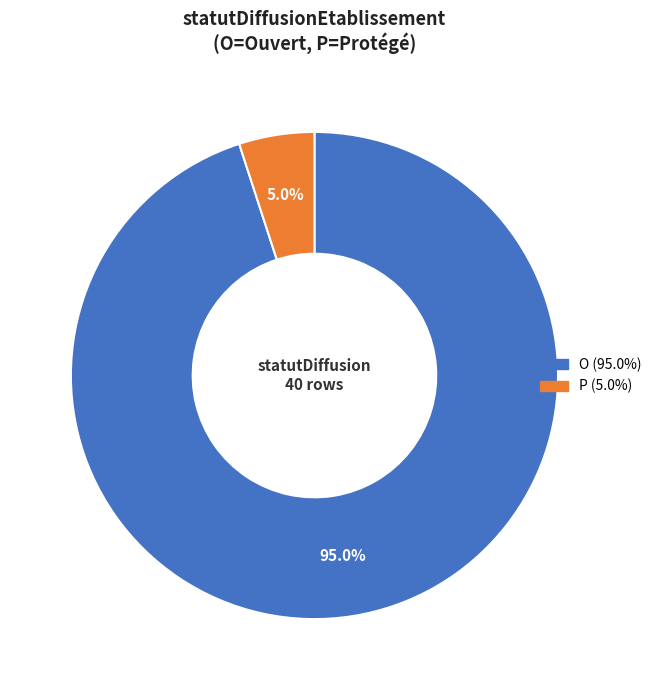

To the nearest percent, what is the average slice percentage?

50%